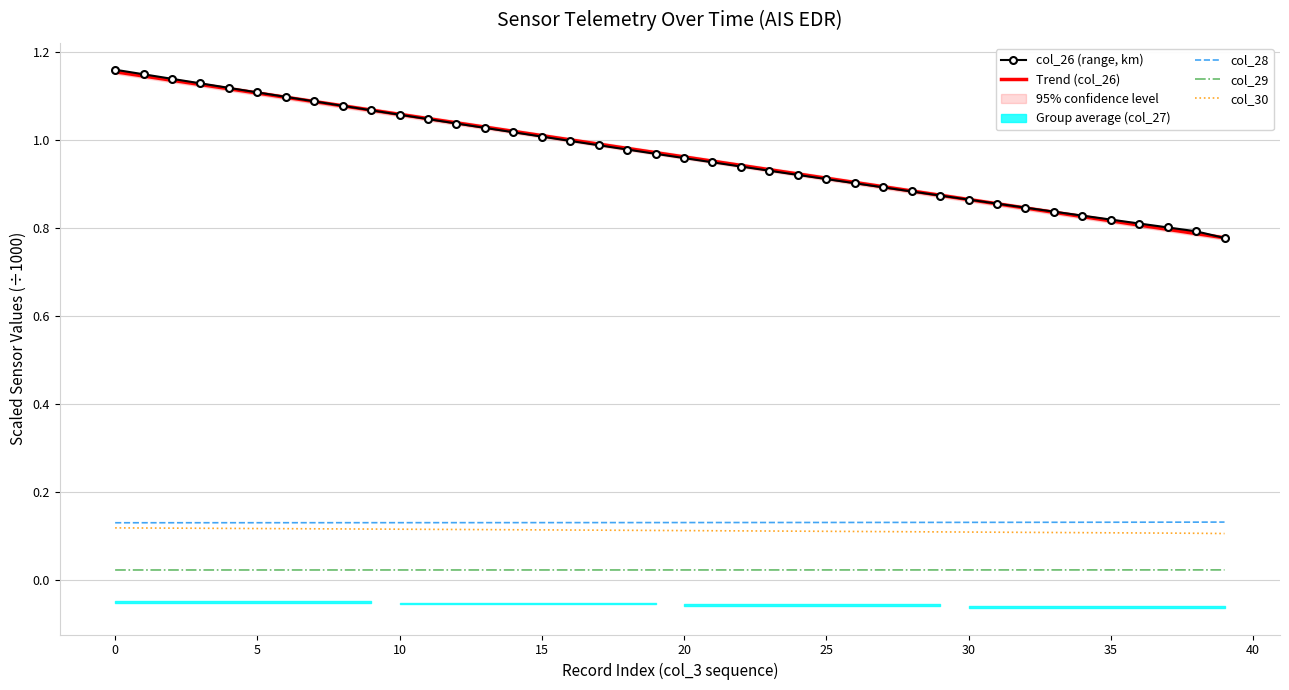

Which series has the largest total across all categories?

col_26 (range, km)